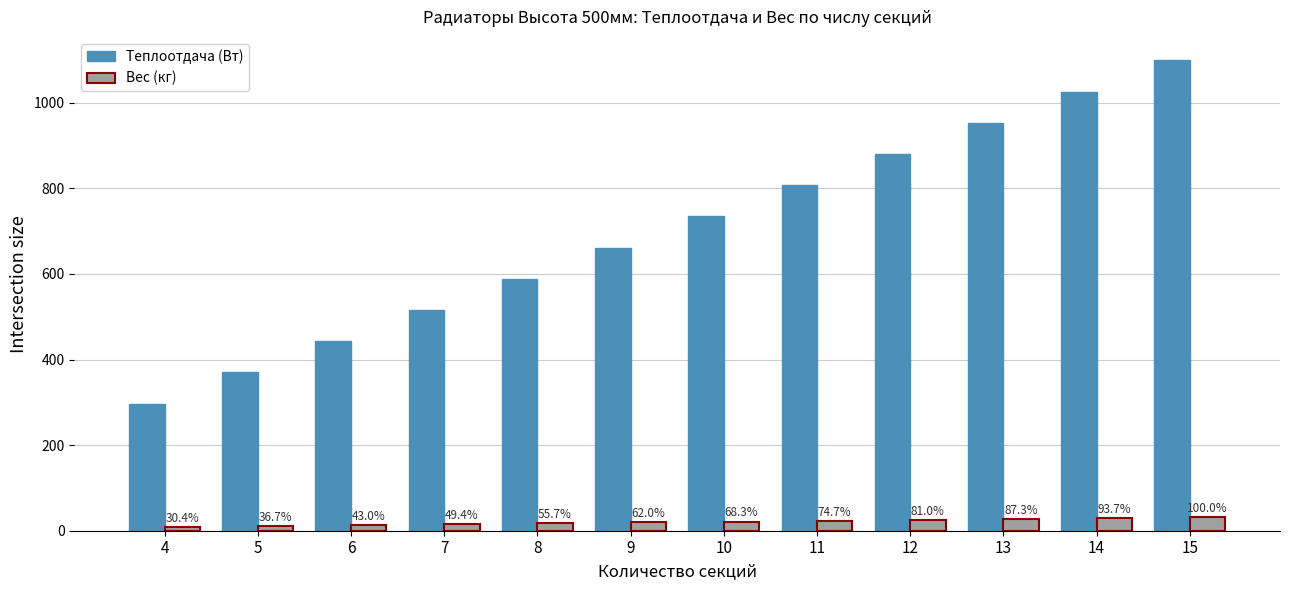

Which category has the lowest value across all series?

4